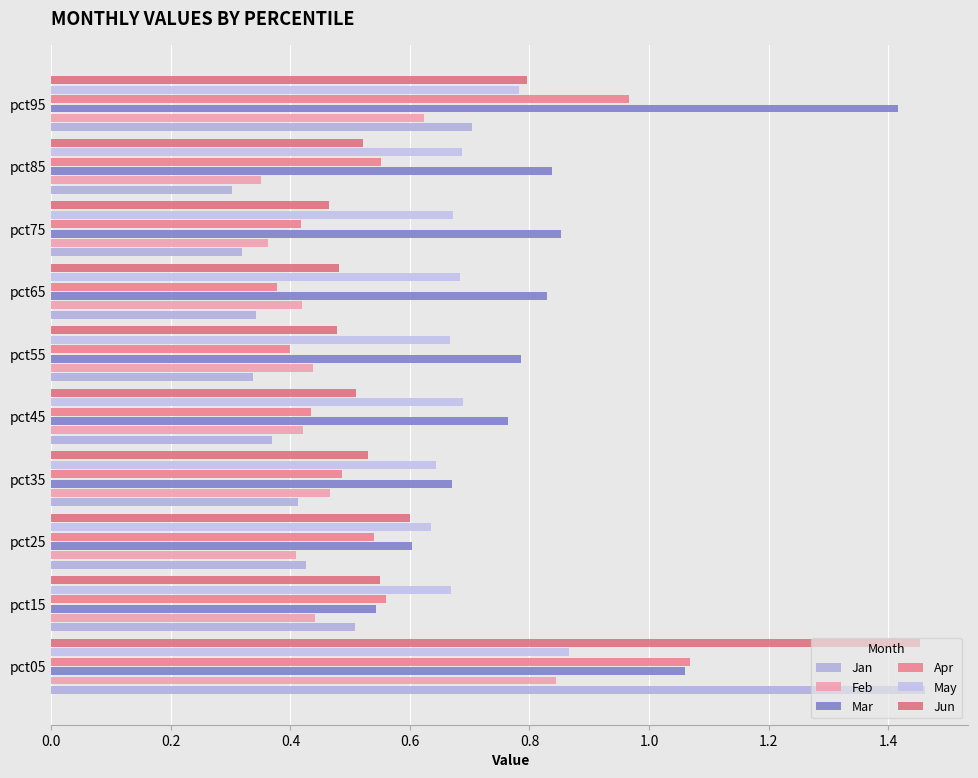

Count the number of data series in this chart.

6